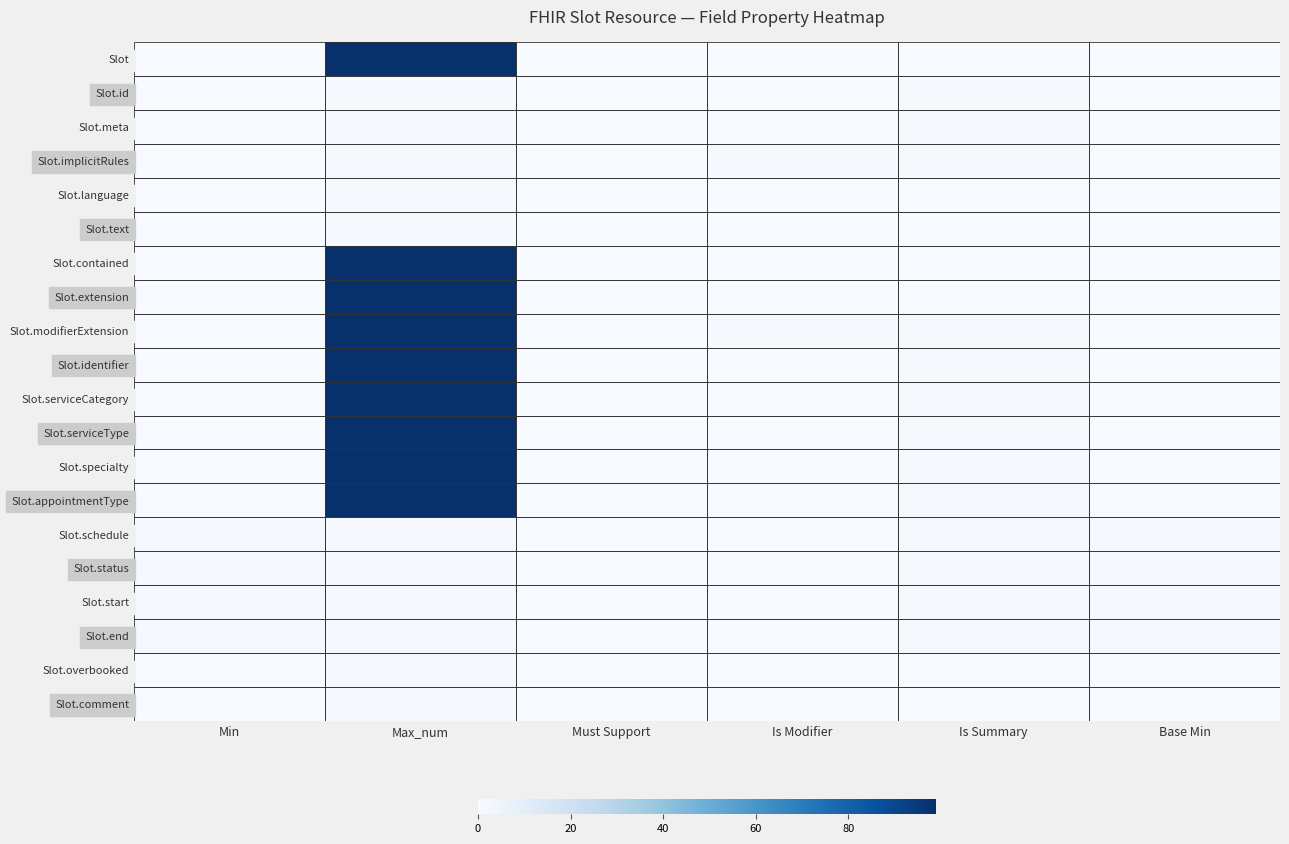

Reading left to right, list all the values displayed in this chart.

Slot: Min=0	Max_num=99	Must Support=0	Is Modifier=0	Is Summary=0	Base Min=0
Slot.id: Min=0	Max_num=1	Must Support=0	Is Modifier=0	Is Summary=1	Base Min=0
Slot.meta: Min=0	Max_num=1	Must Support=0	Is Modifier=0	Is Summary=1	Base Min=0
Slot.implicitRules: Min=0	Max_num=1	Must Support=0	Is Modifier=1	Is Summary=1	Base Min=0
Slot.language: Min=0	Max_num=1	Must Support=0	Is Modifier=0	Is Summary=0	Base Min=0
Slot.text: Min=0	Max_num=1	Must Support=0	Is Modifier=0	Is Summary=0	Base Min=0
Slot.contained: Min=0	Max_num=99	Must Support=0	Is Modifier=0	Is Summary=0	Base Min=0
Slot.extension: Min=0	Max_num=99	Must Support=0	Is Modifier=0	Is Summary=0	Base Min=0
Slot.modifierExtension: Min=0	Max_num=99	Must Support=0	Is Modifier=1	Is Summary=1	Base Min=0
Slot.identifier: Min=0	Max_num=99	Must Support=0	Is Modifier=0	Is Summary=1	Base Min=0
Slot.serviceCategory: Min=0	Max_num=99	Must Support=0	Is Modifier=0	Is Summary=1	Base Min=0
Slot.serviceType: Min=0	Max_num=99	Must Support=0	Is Modifier=0	Is Summary=1	Base Min=0
Slot.specialty: Min=0	Max_num=99	Must Support=0	Is Modifier=0	Is Summary=1	Base Min=0
Slot.appointmentType: Min=0	Max_num=99	Must Support=0	Is Modifier=0	Is Summary=1	Base Min=0
Slot.schedule: Min=1	Max_num=1	Must Support=0	Is Modifier=0	Is Summary=1	Base Min=1
Slot.status: Min=1	Max_num=1	Must Support=0	Is Modifier=0	Is Summary=1	Base Min=1
Slot.start: Min=1	Max_num=1	Must Support=0	Is Modifier=0	Is Summary=1	Base Min=1
Slot.end: Min=1	Max_num=1	Must Support=0	Is Modifier=0	Is Summary=1	Base Min=1
Slot.overbooked: Min=0	Max_num=1	Must Support=0	Is Modifier=0	Is Summary=0	Base Min=0
Slot.comment: Min=0	Max_num=1	Must Support=0	Is Modifier=0	Is Summary=0	Base Min=0